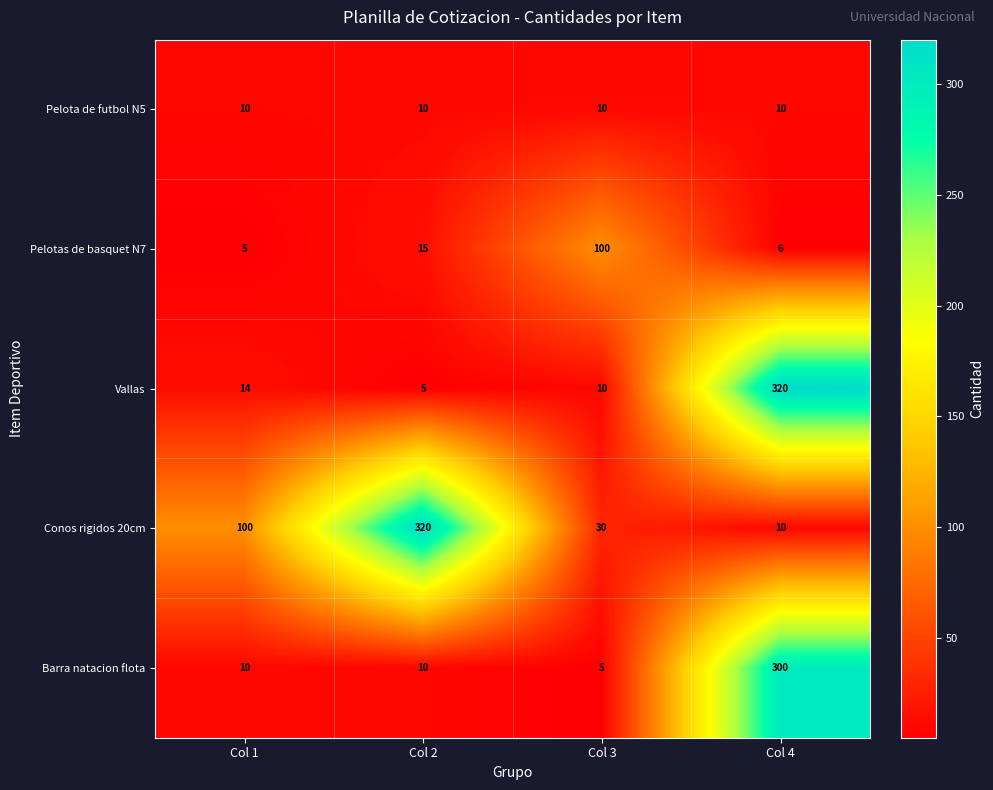

Which series has the widest spread of values?

Vallas